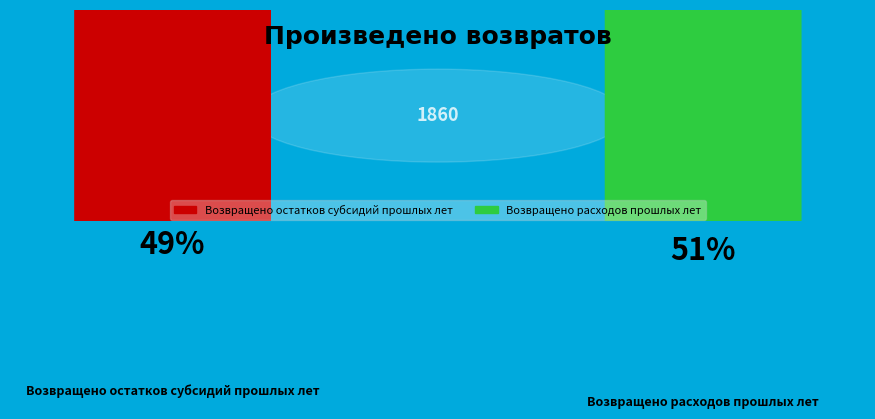

What is the total percentage of Возвращено остатков субсидий прошлых лет and Возвращено расходов прошлых лет?

100.0%